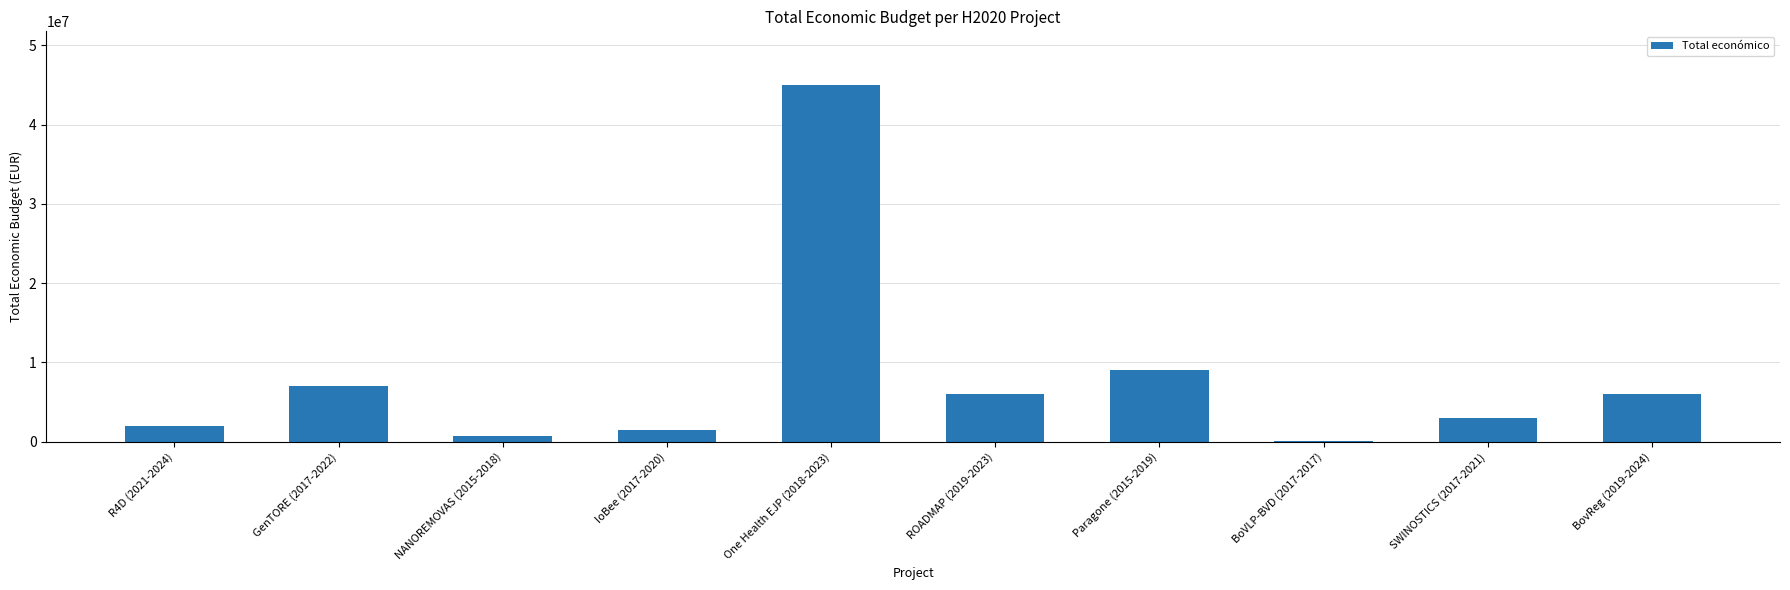

Does the chart contain stacked bars?

No